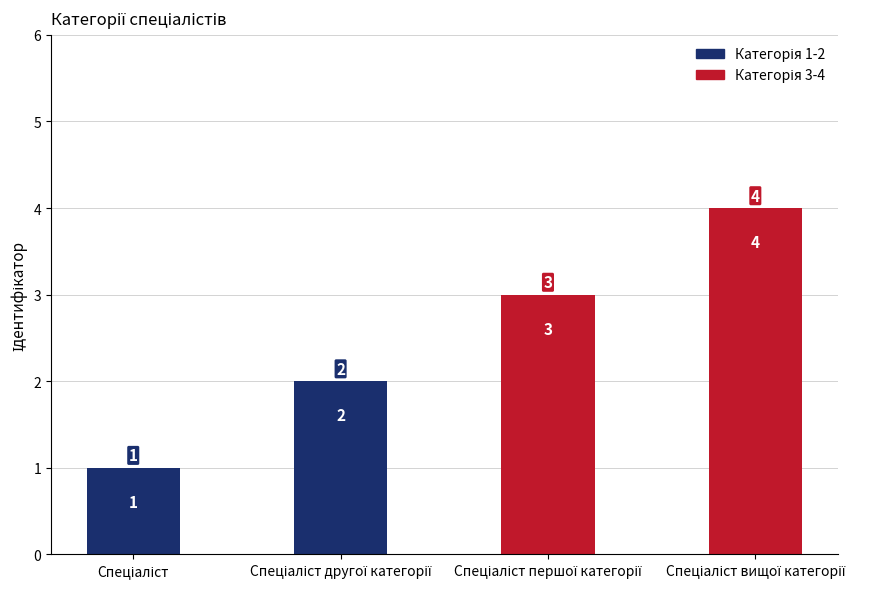

What is the value of the 4th bar from the left?

4